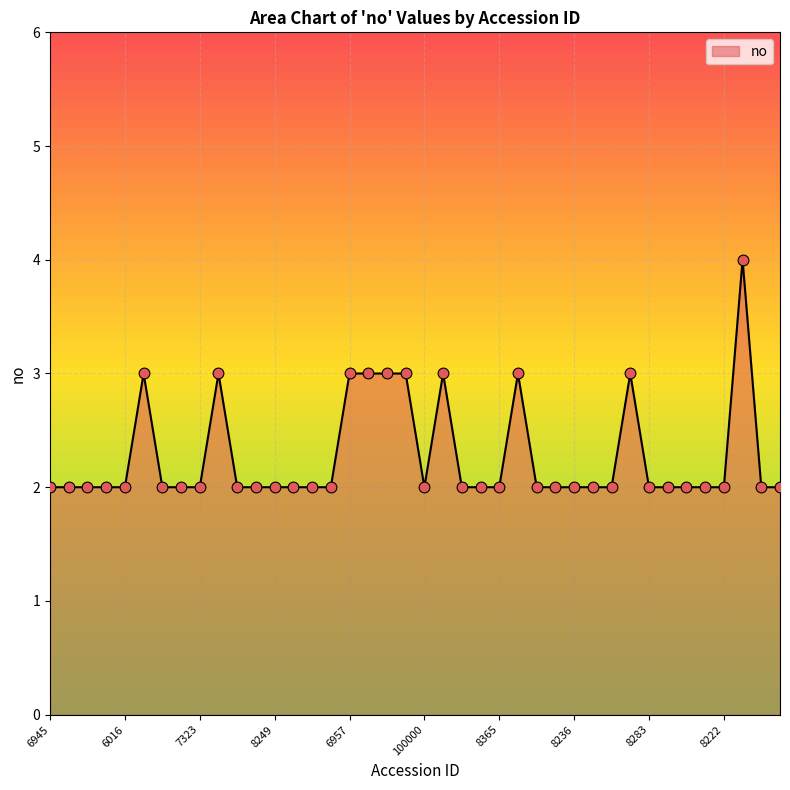

How many lines are shown in the chart?

1